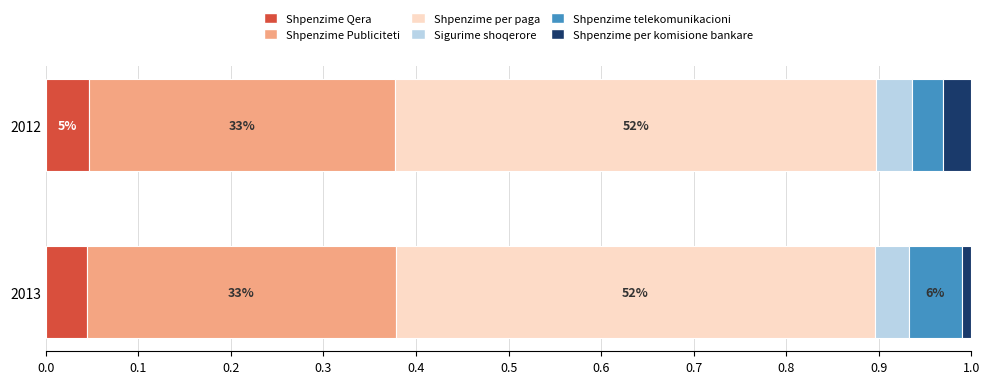

What are all the series names shown in the legend?

Shpenzime Qera, Shpenzime Publiciteti, Shpenzime per paga, Sigurime shoqerore, Shpenzime telekomunikacioni, Shpenzime per komisione bankare